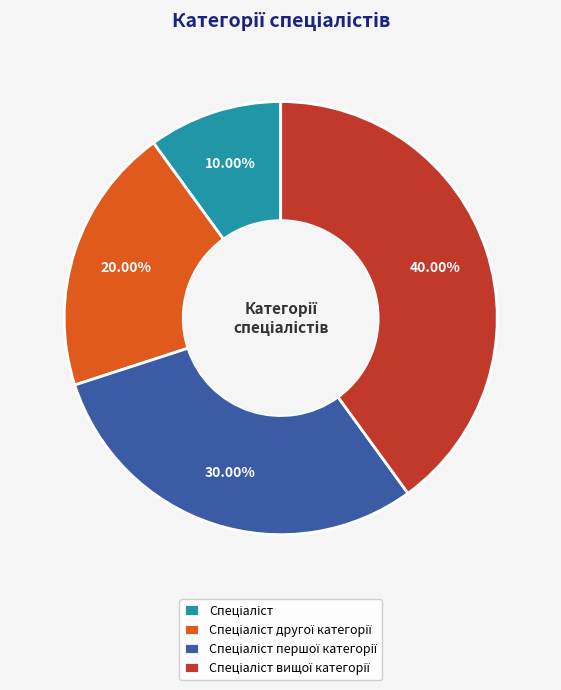

Does any single category account for the majority?

No